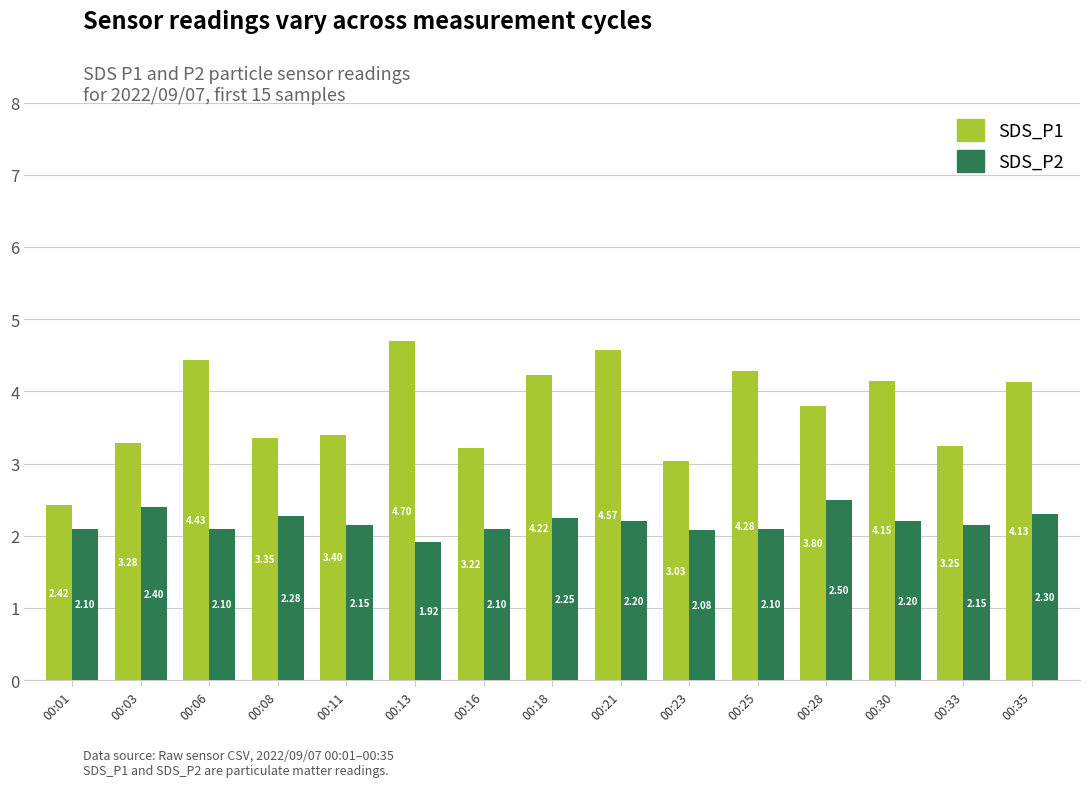

At which label does SDS_P2 reach its minimum?

00:13